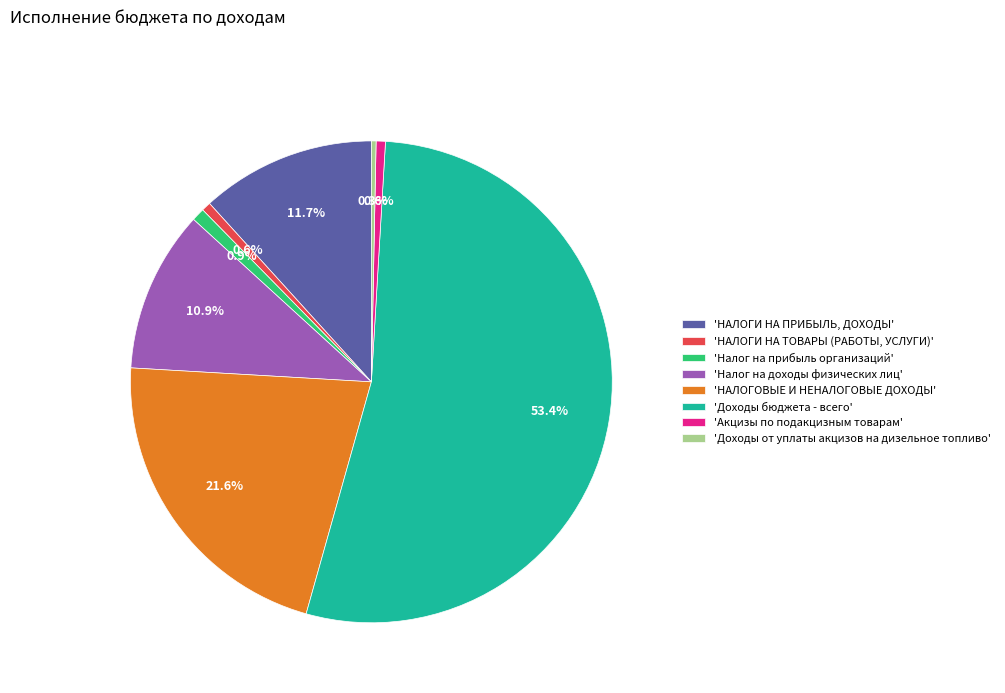

To the nearest percent, what is the average slice percentage?

12%